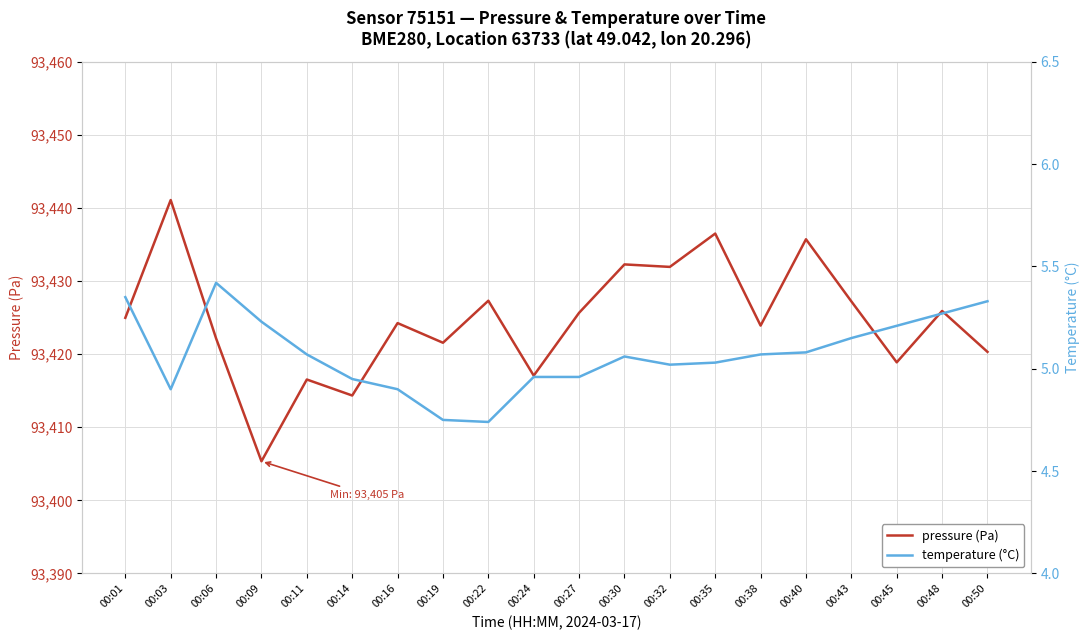

List the series in order of their overall mean, highest first.

pressure (Pa), temperature (°C)